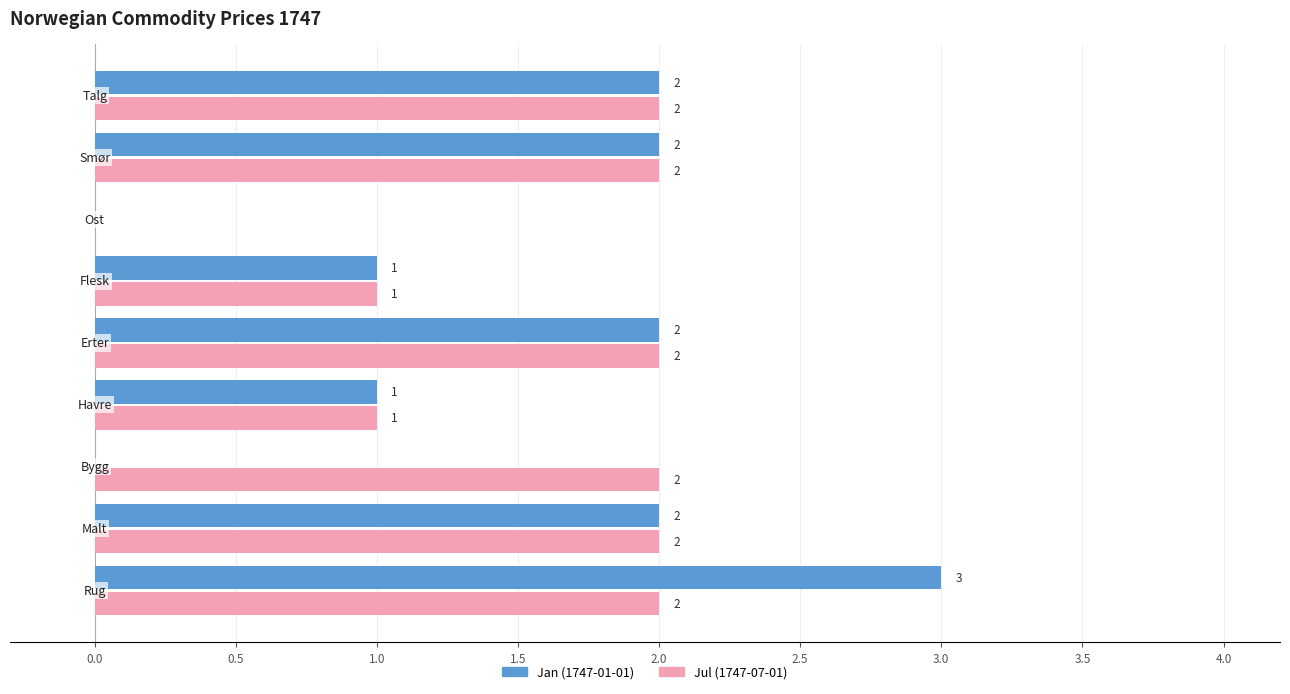

How many values in Jan (1747-01-01) are above zero?

7